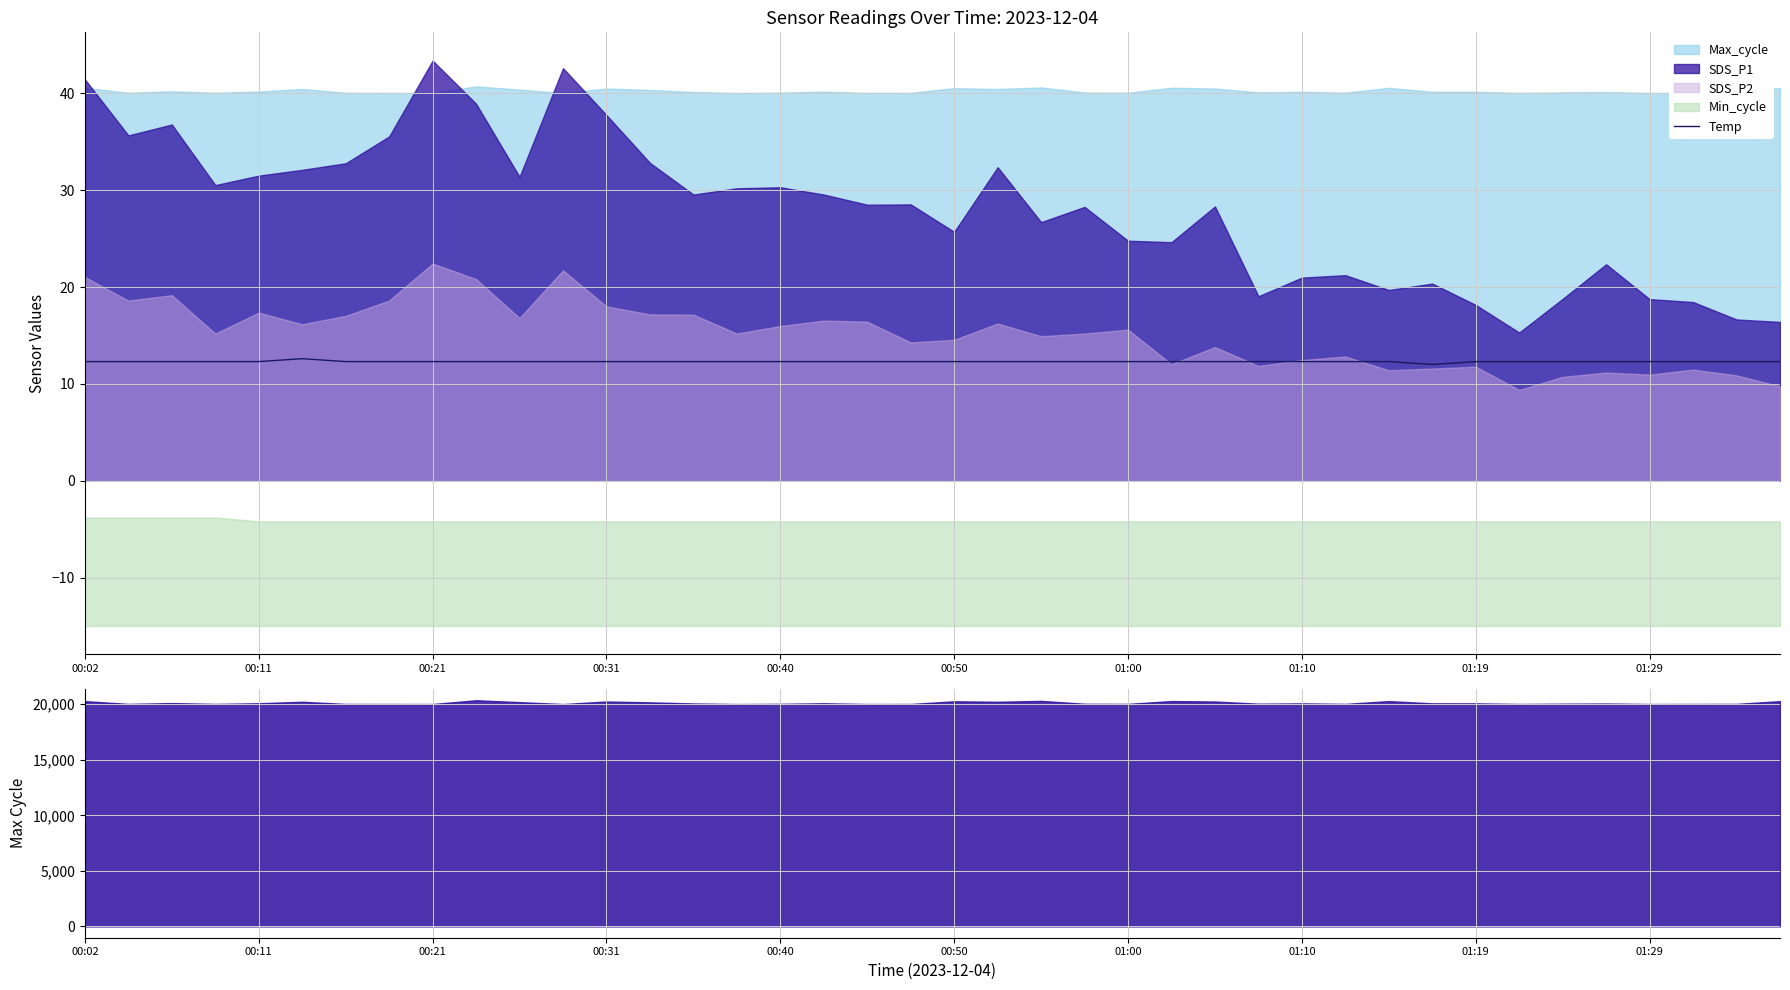

What is the highest value of the Temp series?

12.6